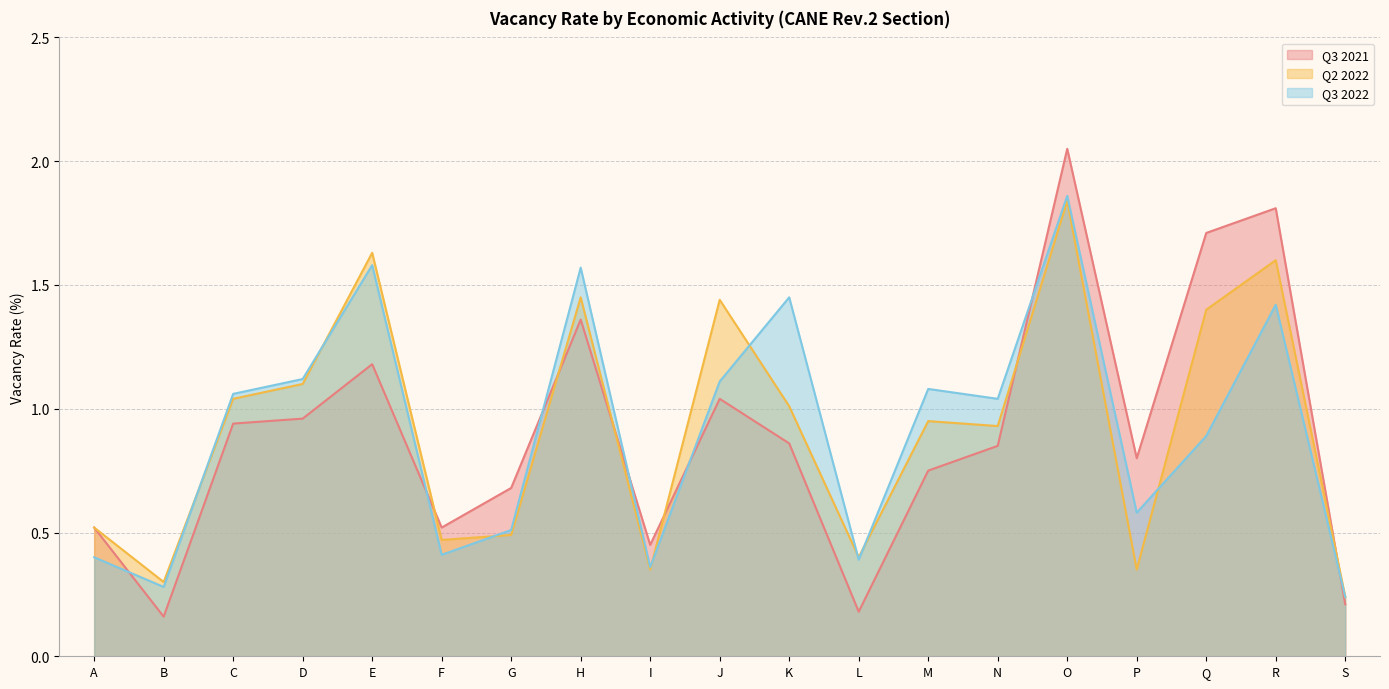

At which label is Q2 2022 closest to 1?

K